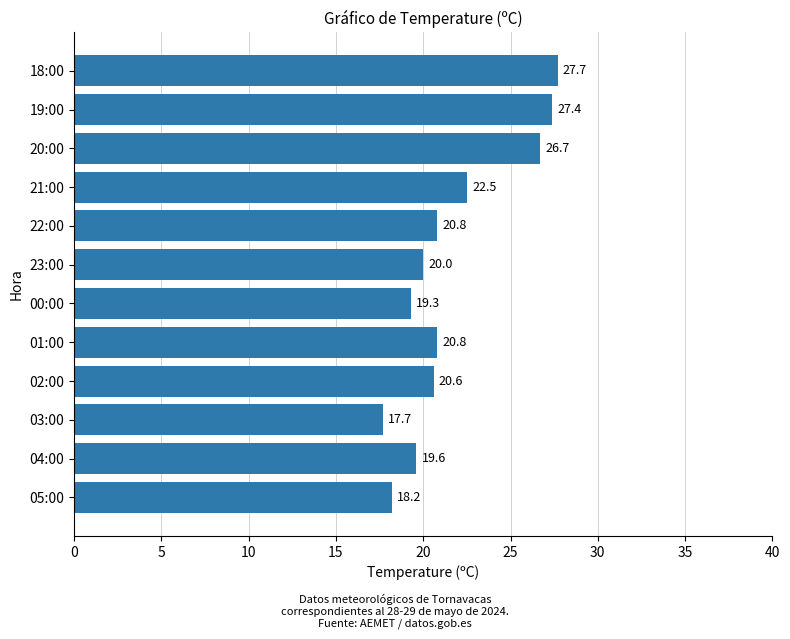

Is it true that the value at 19:00 is 45.0?

False